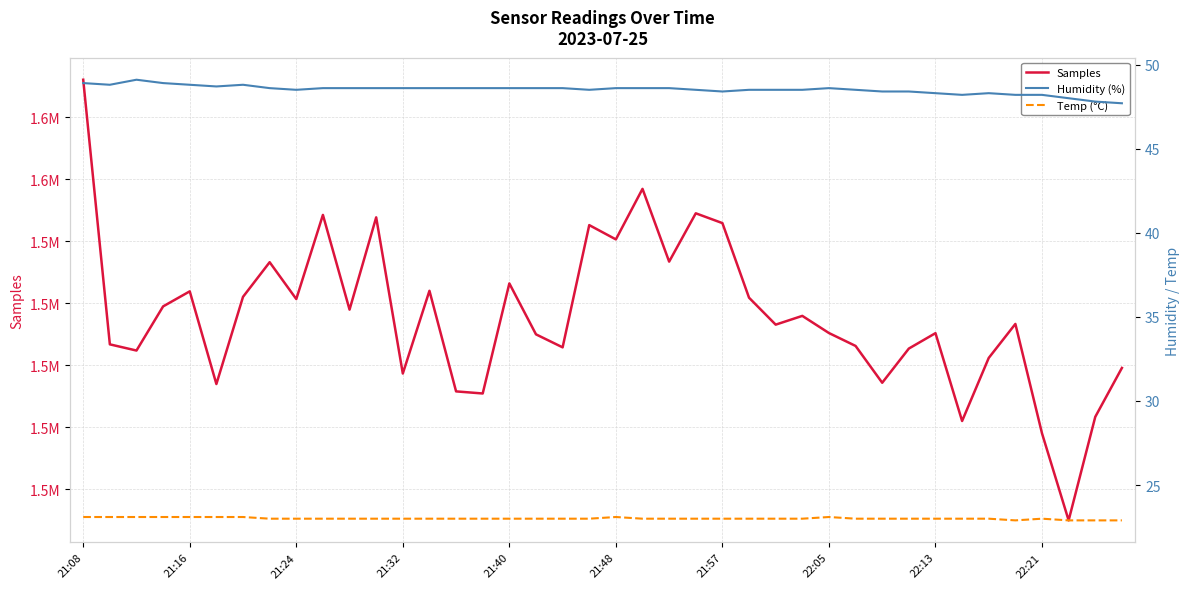

What is the average value of the Samples series?

1577907.4